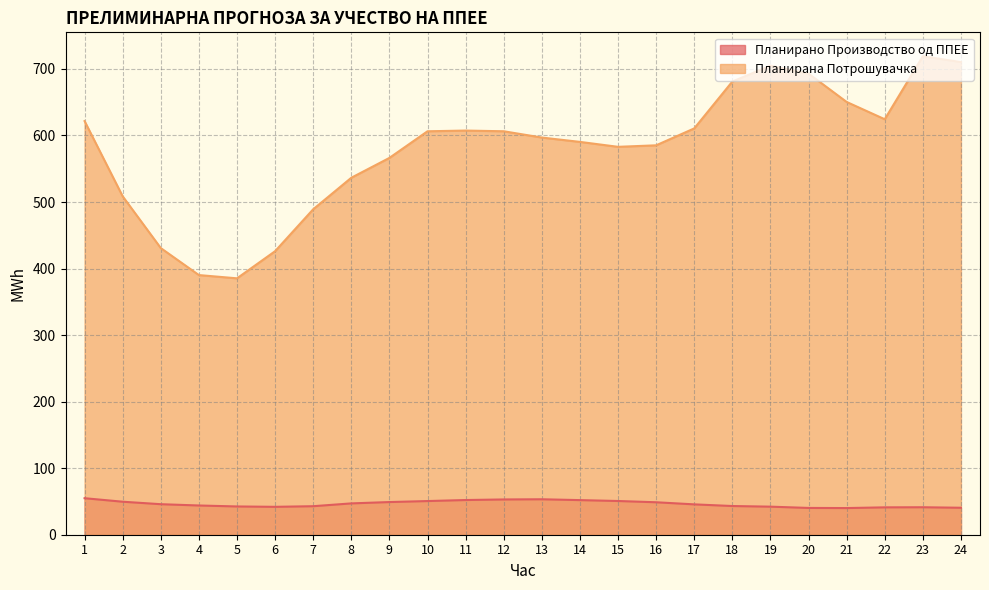

Which series has the widest spread of values?

Планирана Потрошувачка